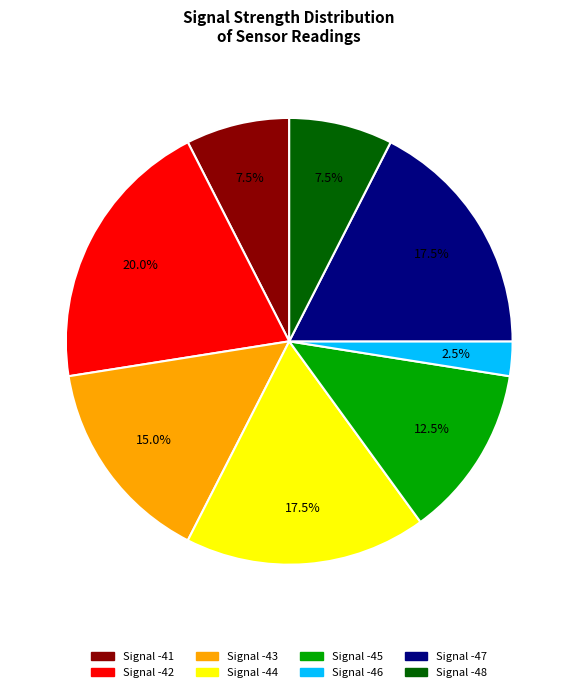

Count the number of slices in the pie.

8